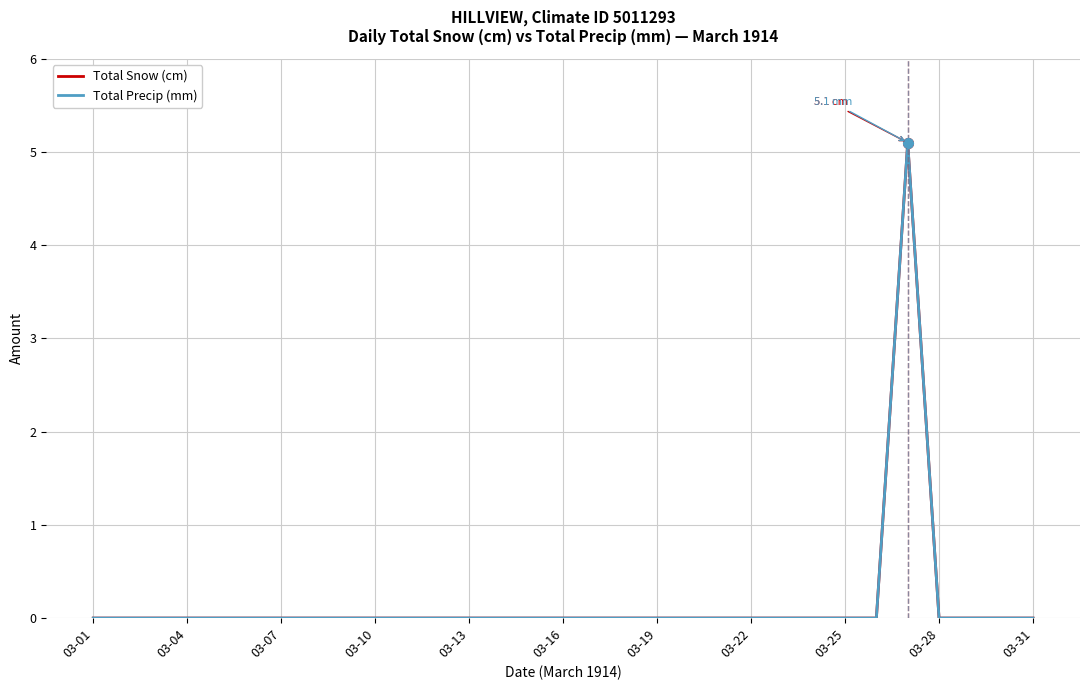

Is this an area chart (filled region under the line)?

No